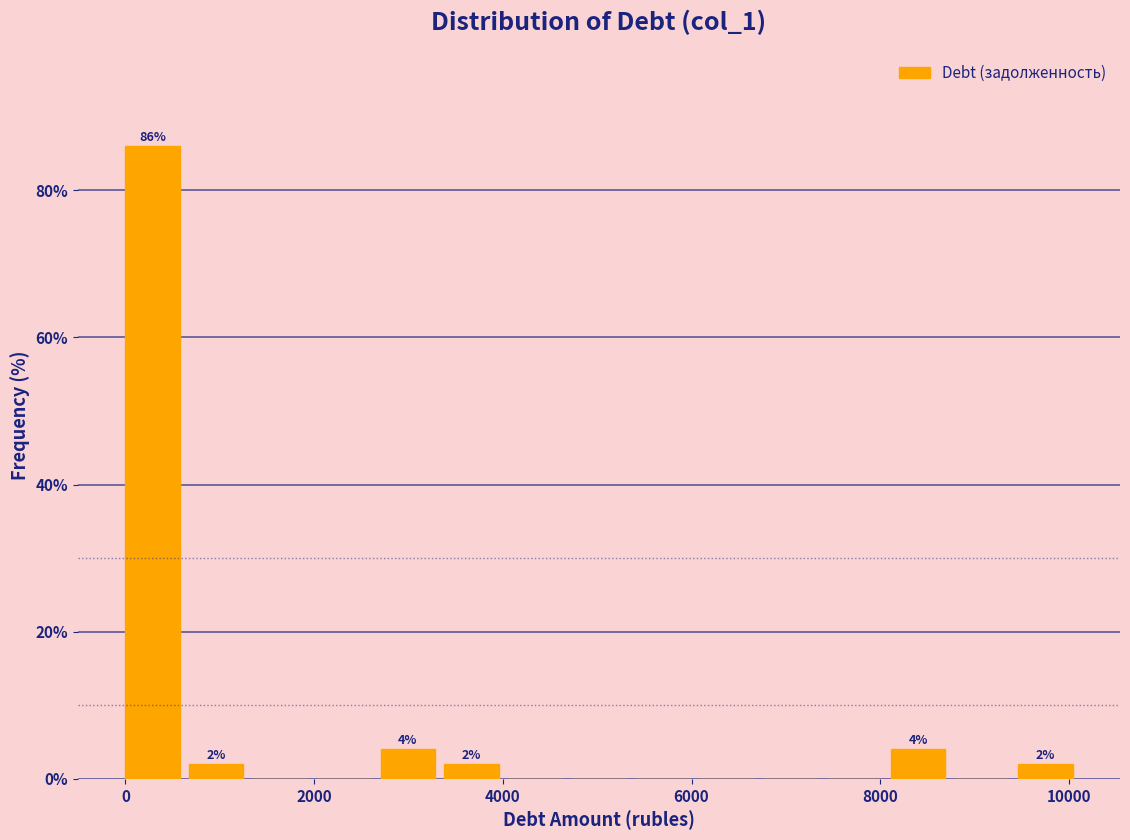

Read against the x-axis, roughly where is the centre of the tallest bar?

200